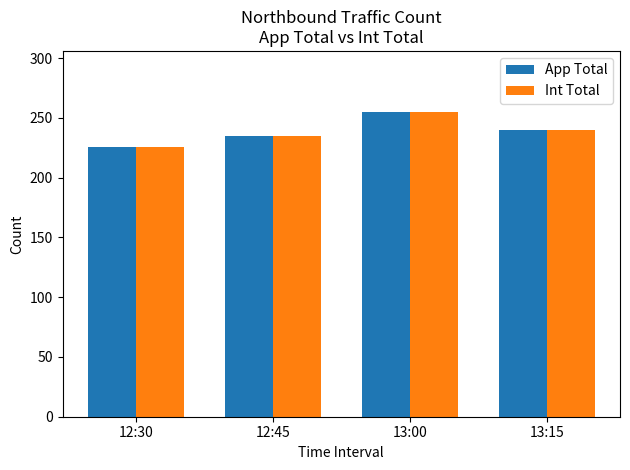

The Int Total series shows 333 at 12:30. True or false?

False